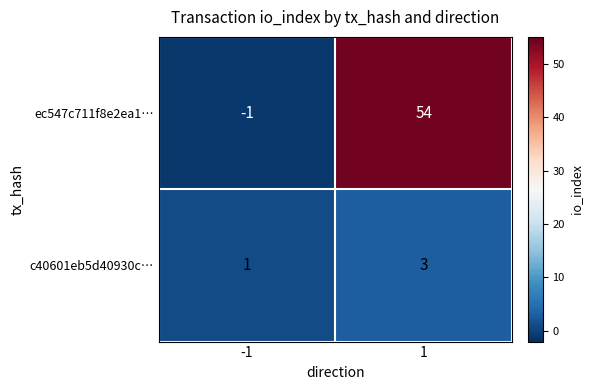

At 1, list the series in order from largest to smallest.

ec547c711f8e2ea1…, c40601eb5d40930c…